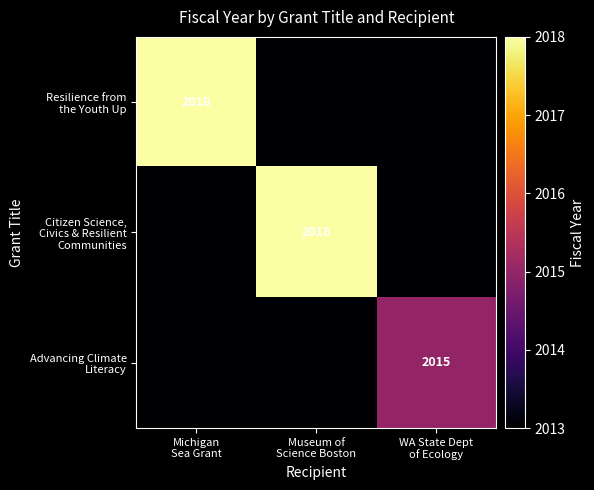

What value does the Resilience from the Youth Up series have at Museum of Science Boston?

2013